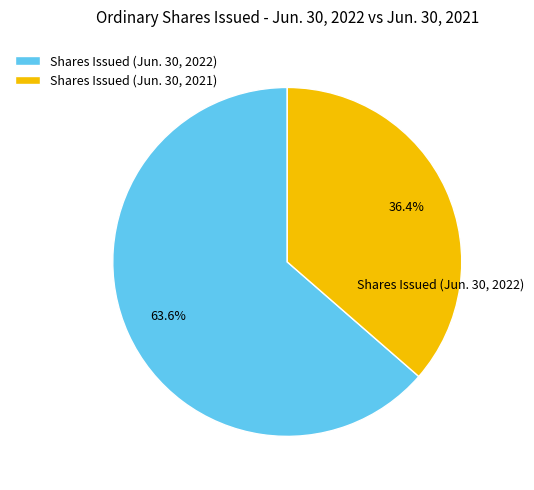

To the nearest percent, what is the combined percentage of Shares Issued (Jun. 30, 2022) and Shares Issued (Jun. 30, 2021)?

100%